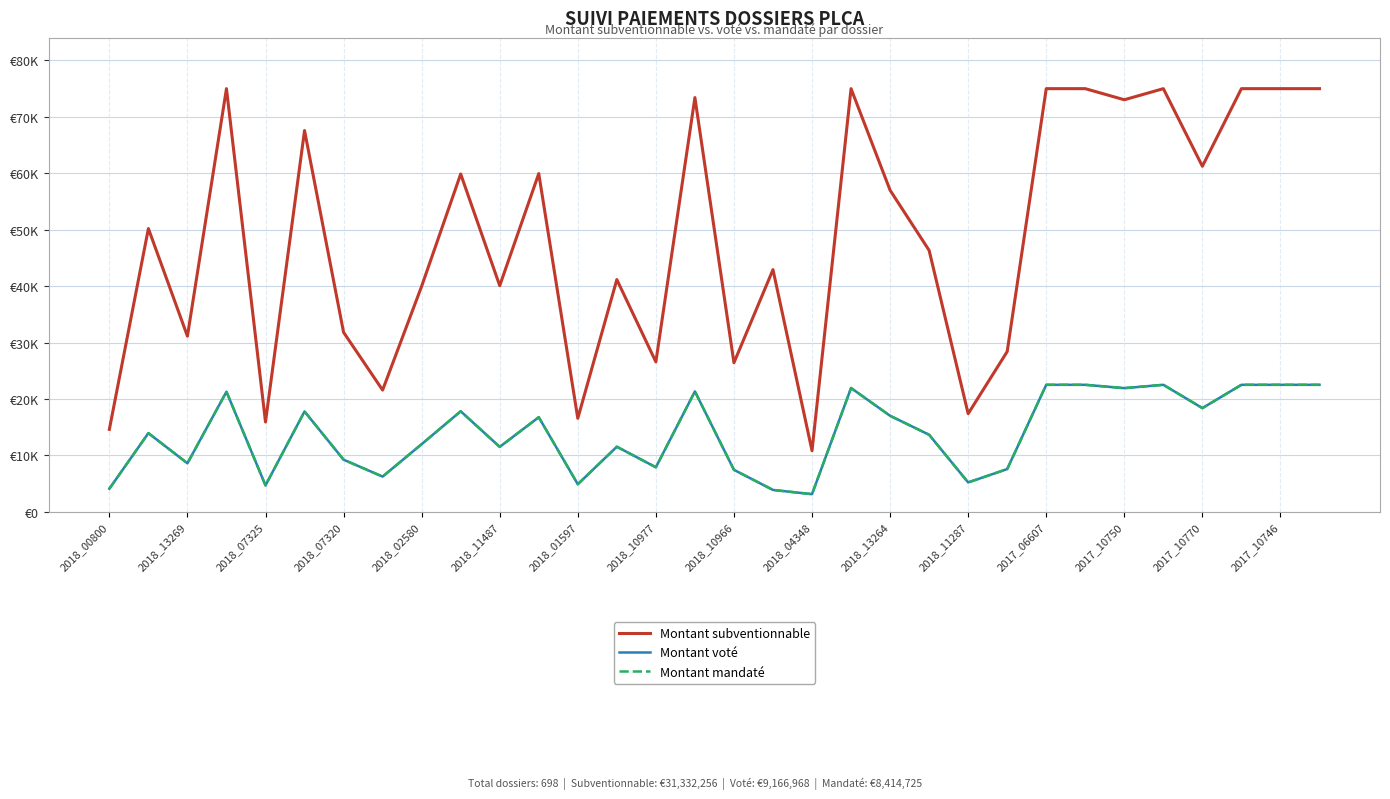

Does the chart display data point markers on the line(s)?

No